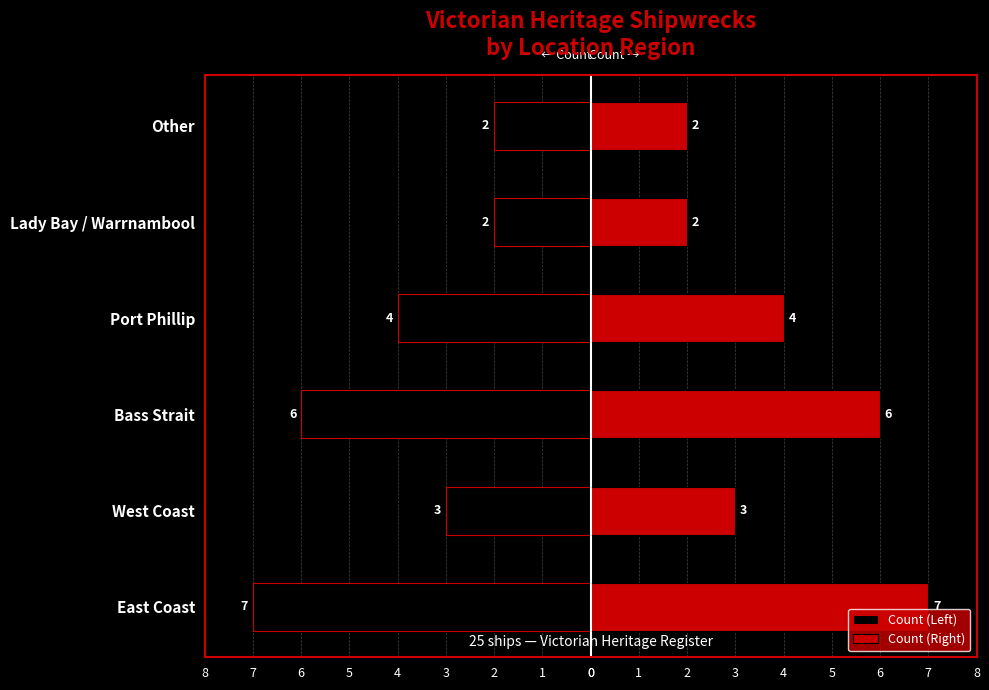

The Count (Left) series shows -12 at East Coast. True or false?

False